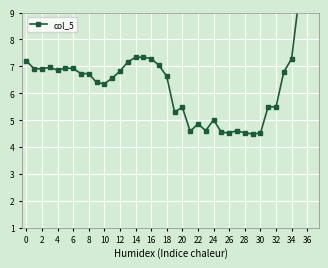

The chart shows a value of 3.8 at 30. True or false?

False